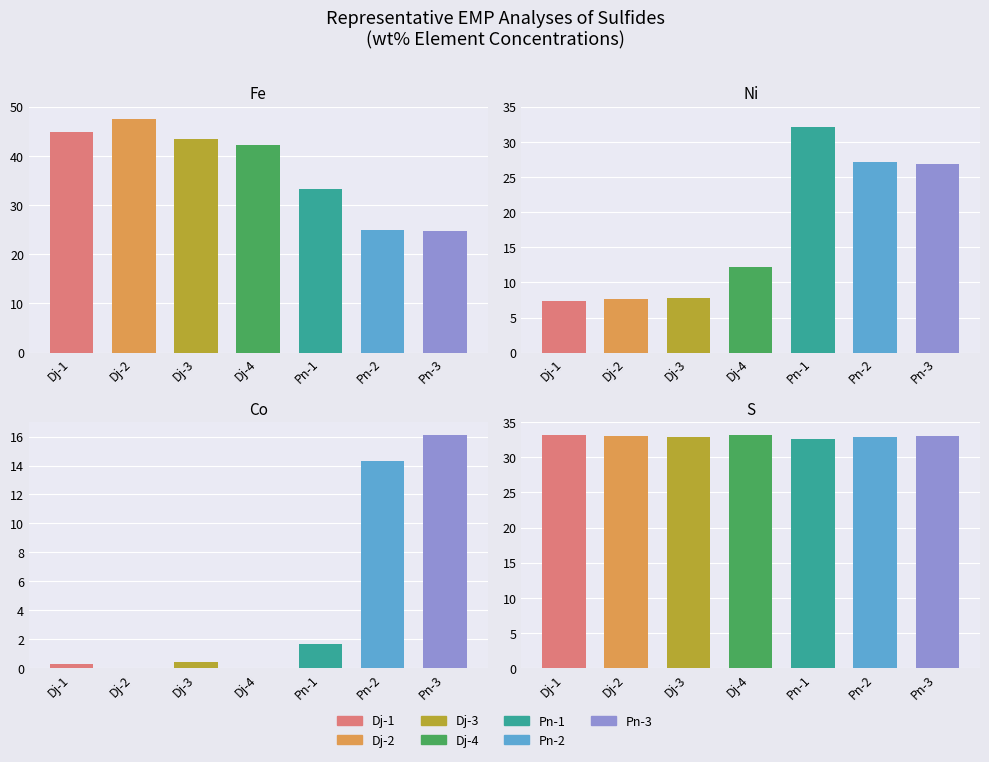

What is the difference between the second highest and minimum values in the S series?

0.5